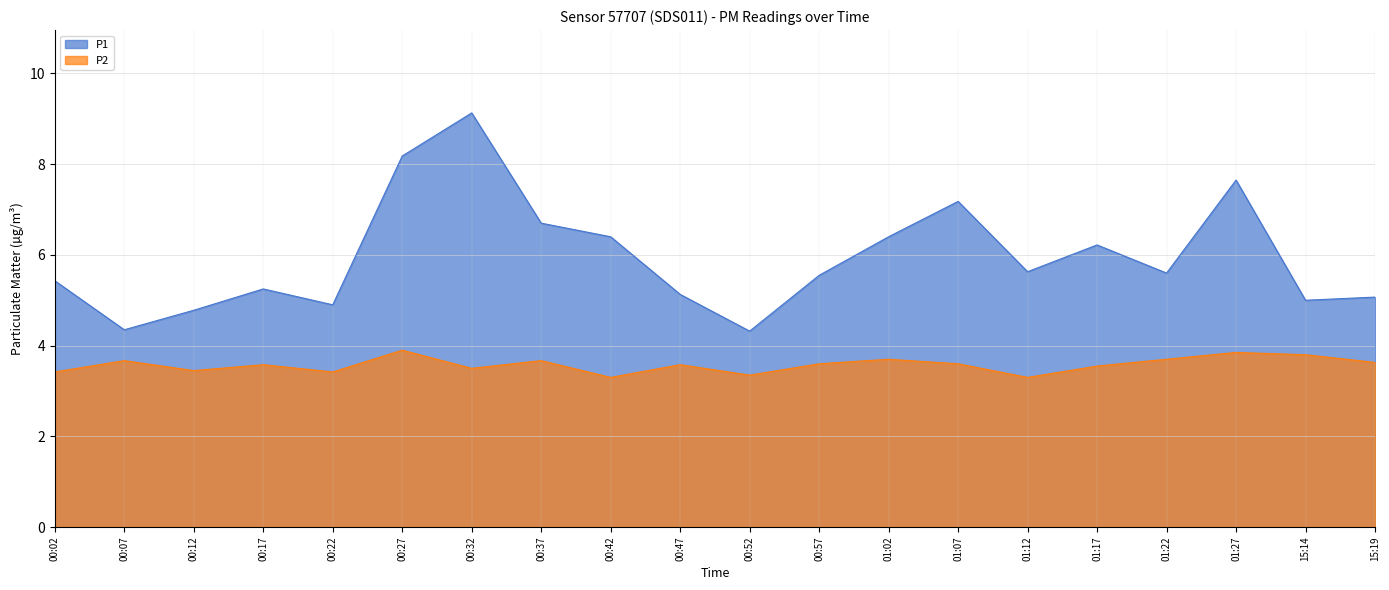

How many distinct data groups are displayed?

2